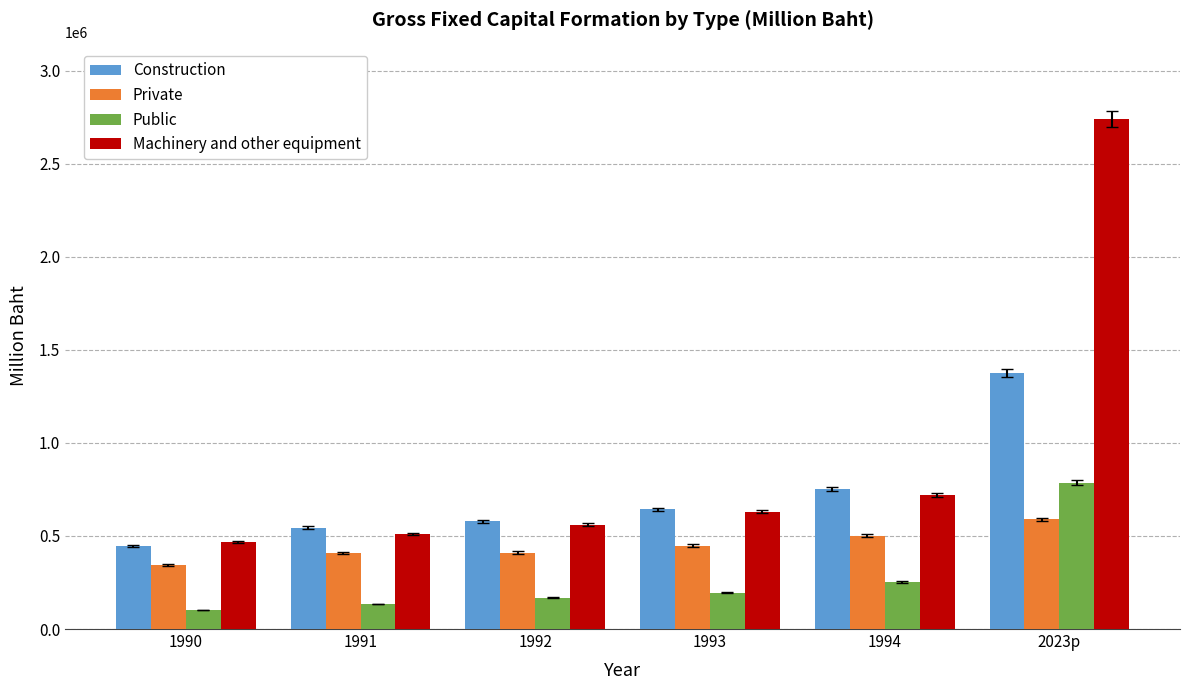

What is the approximate value of Private at 1993?

447843